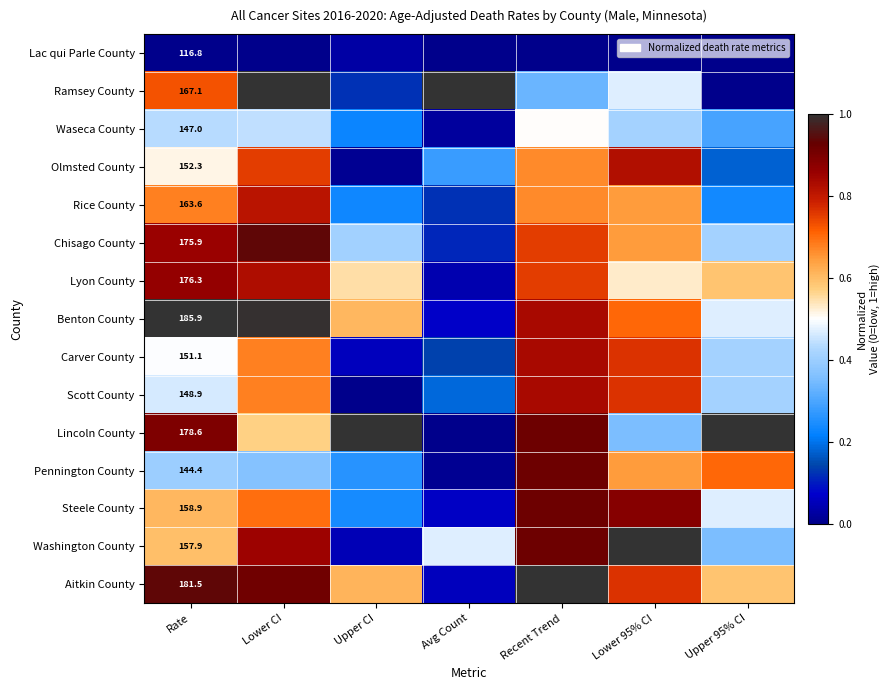

What is the approximate value of Ramsey County at Avg Count?

1.0